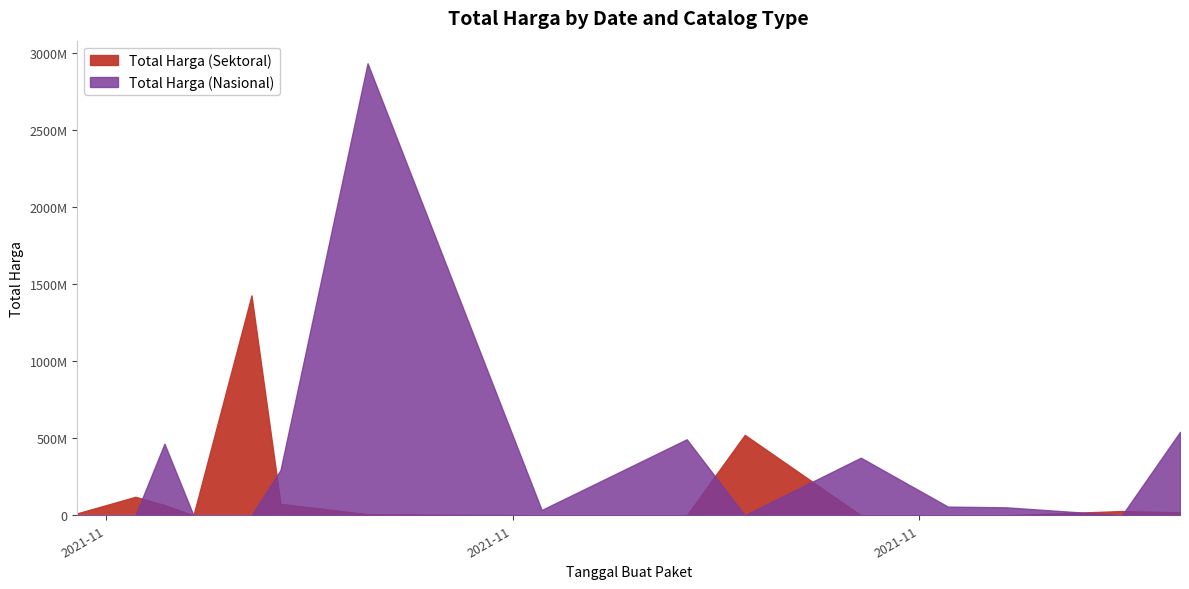

At how many categories does at least one series exceed 450231663?

6